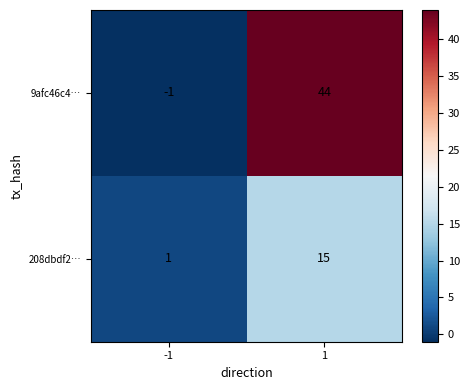

Is it true that 208dbdf2… equals 15 at 1?

True